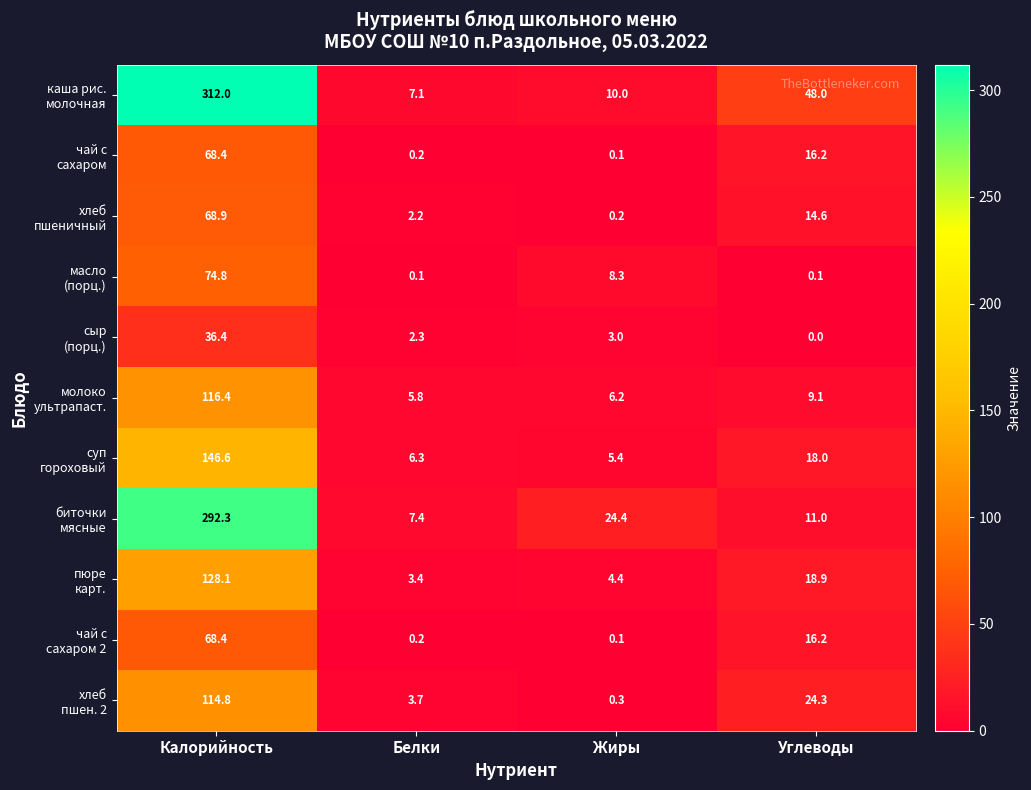

What is the maximum value shown in the chart?

312.0